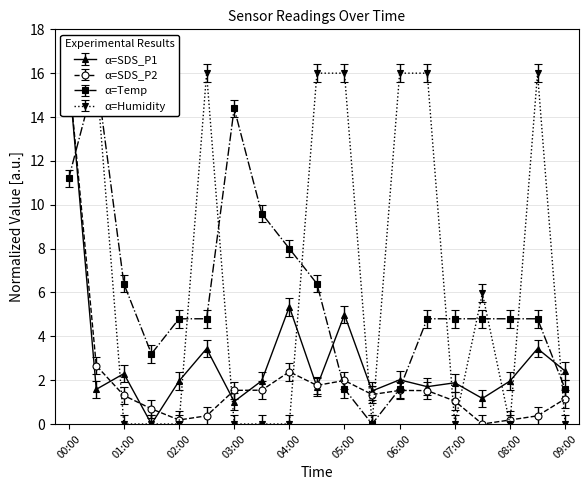

In SDS_P1, how many points are higher than both neighbors (excluding endpoints)?

7